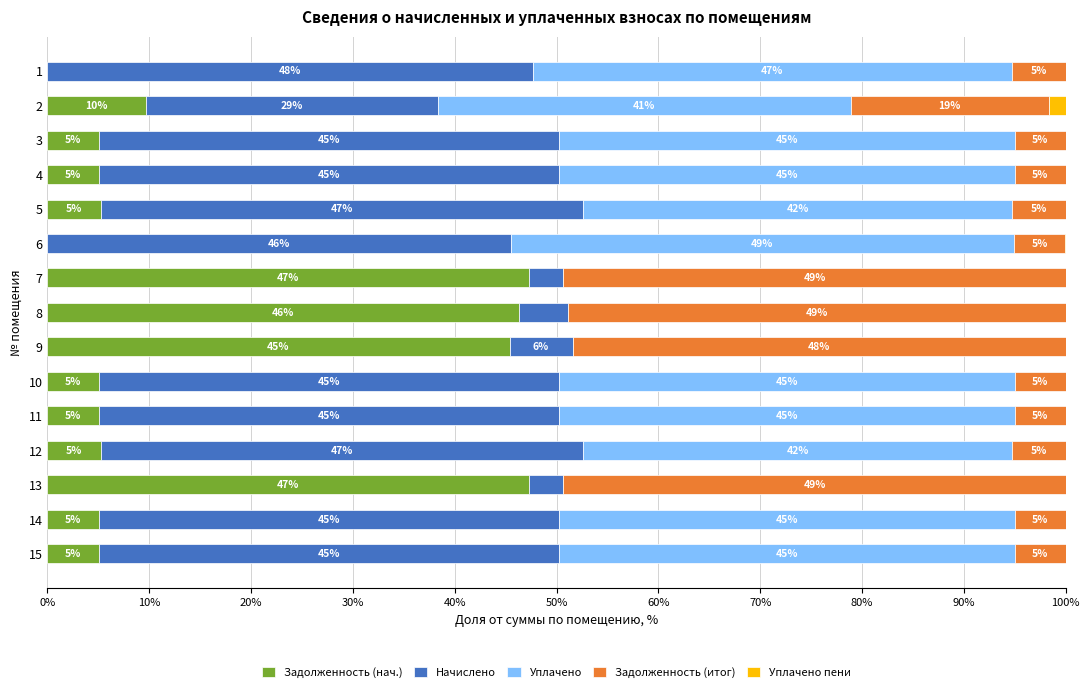

What value does the Задолженность (нач.) series have at 13?

47.3